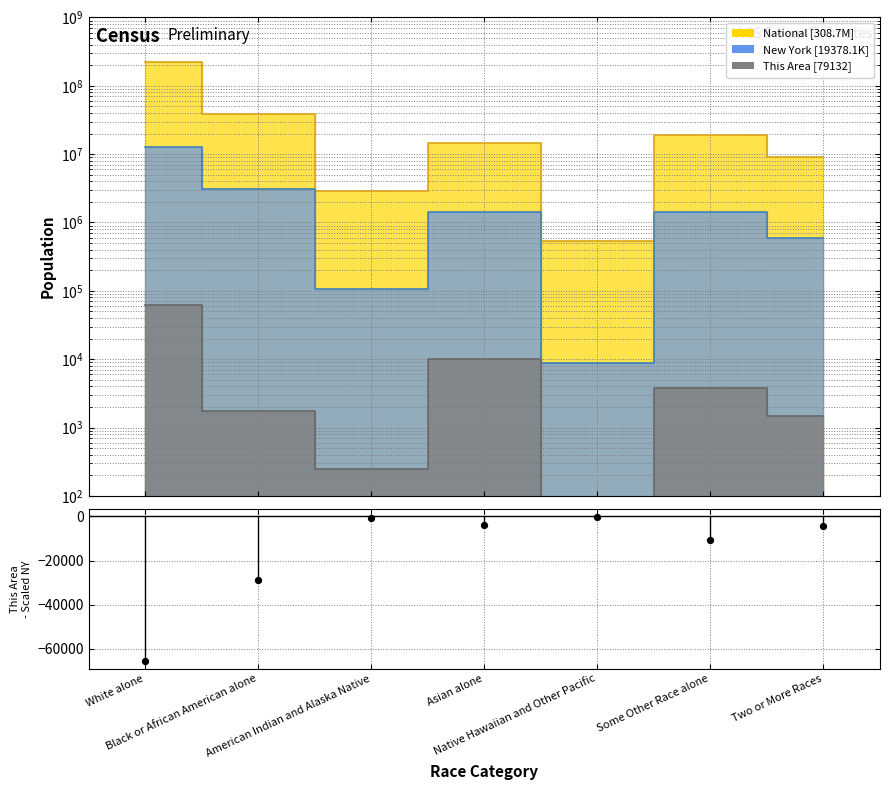

Between Black or African American alone and Native Hawaiian and Other Pacific, which is larger?

Native Hawaiian and Other Pacific